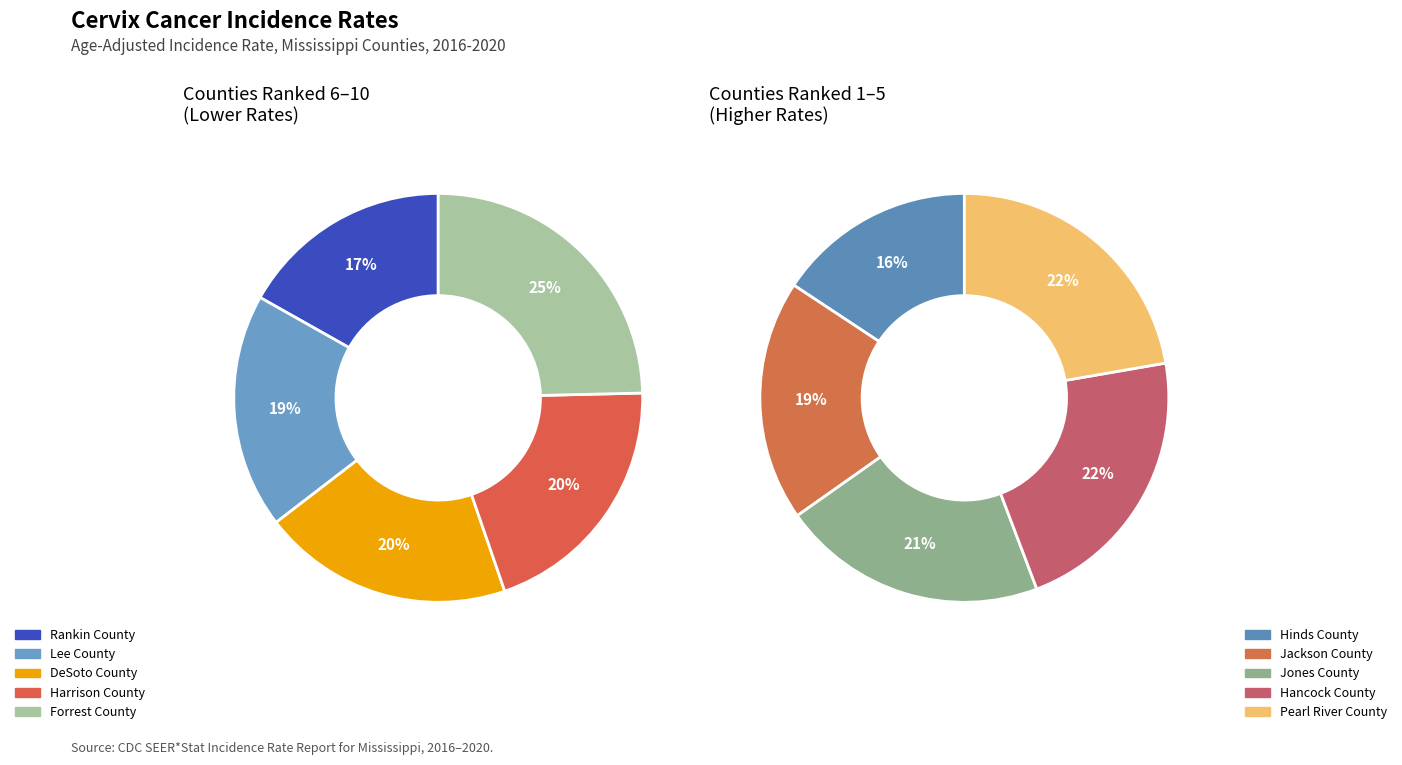

How many segments does this pie chart have?

10